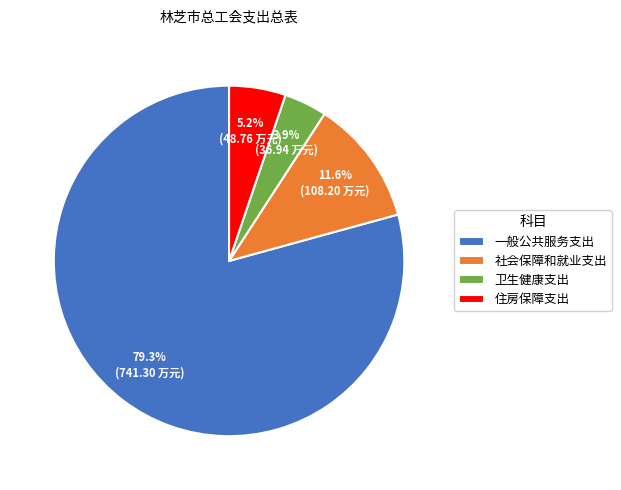

To the nearest percent, what portion does 住房保障支出 represent?

5%